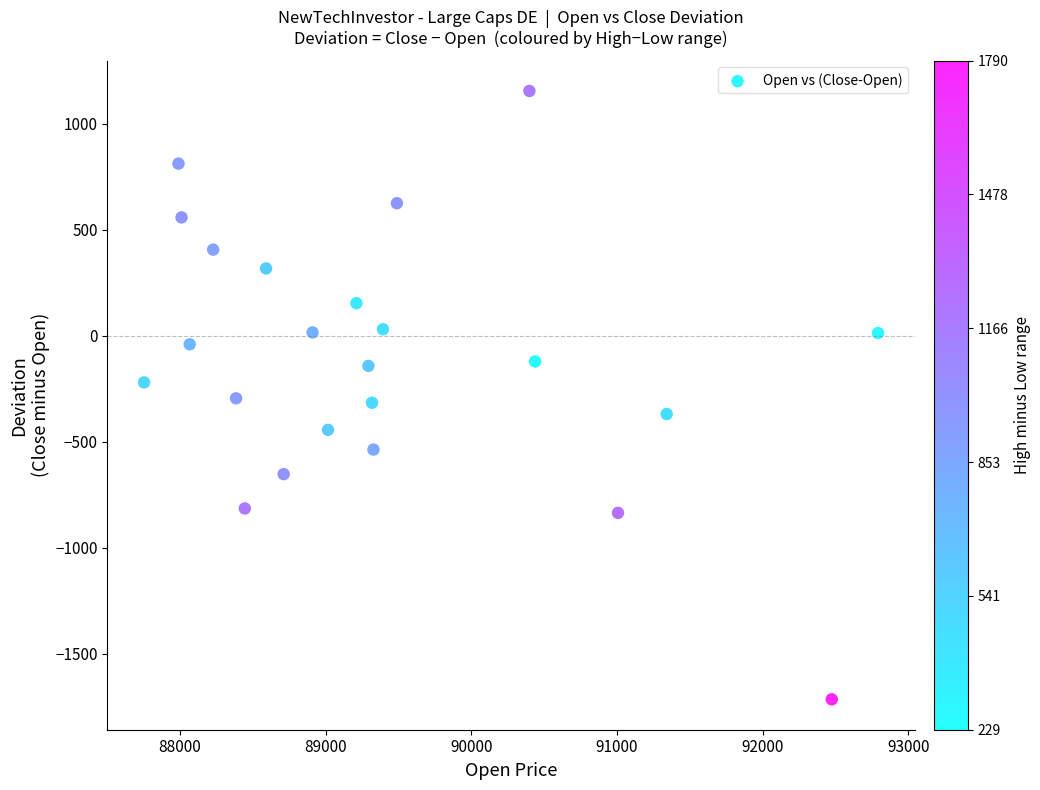

What is the range of Y values (max minus min)?

2872